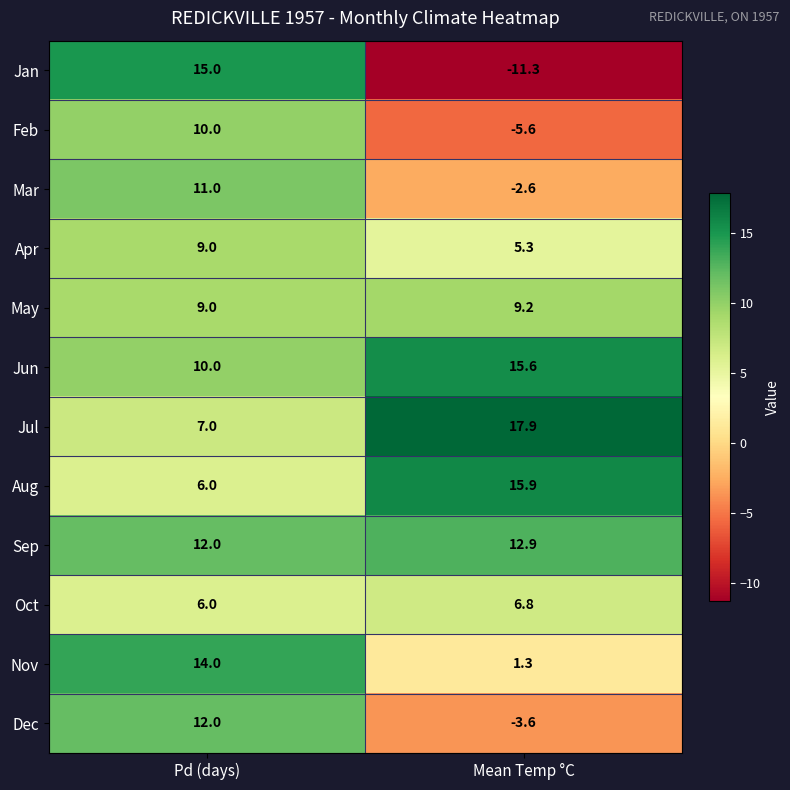

Which series has the largest range (max minus min)?

Jan